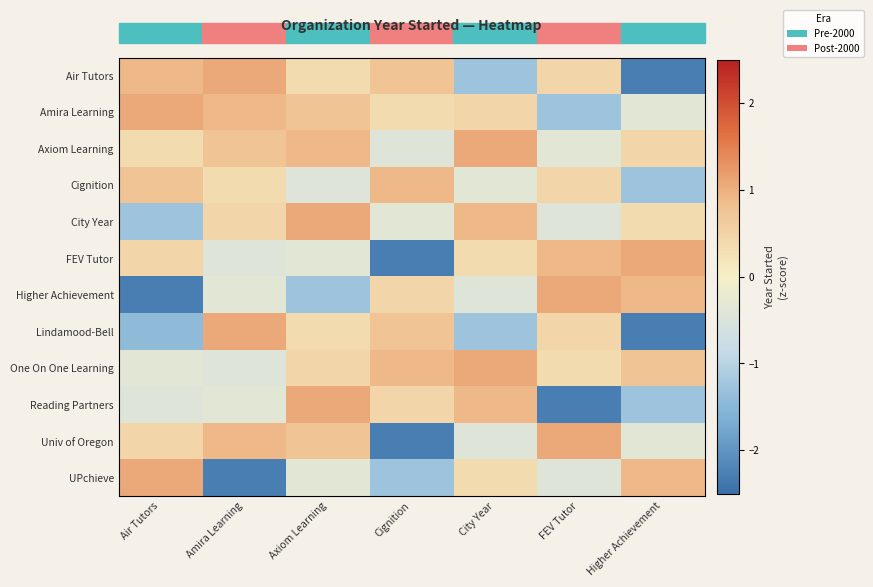

Which series changed the most between Cignition and City Year?

FEV Tutor